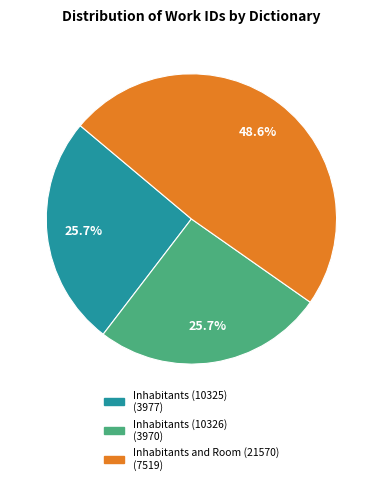

Does Inhabitants (10325) represent more than half of the total?

No